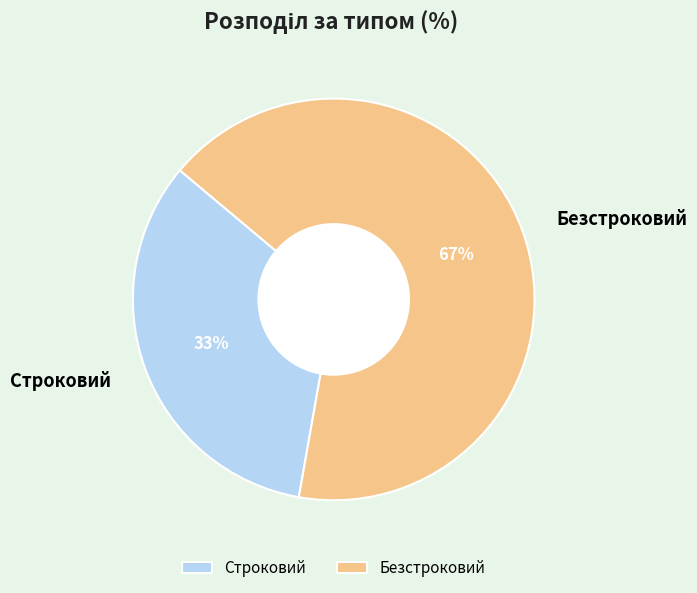

Between Безстроковий and Строковий, which is larger?

Безстроковий